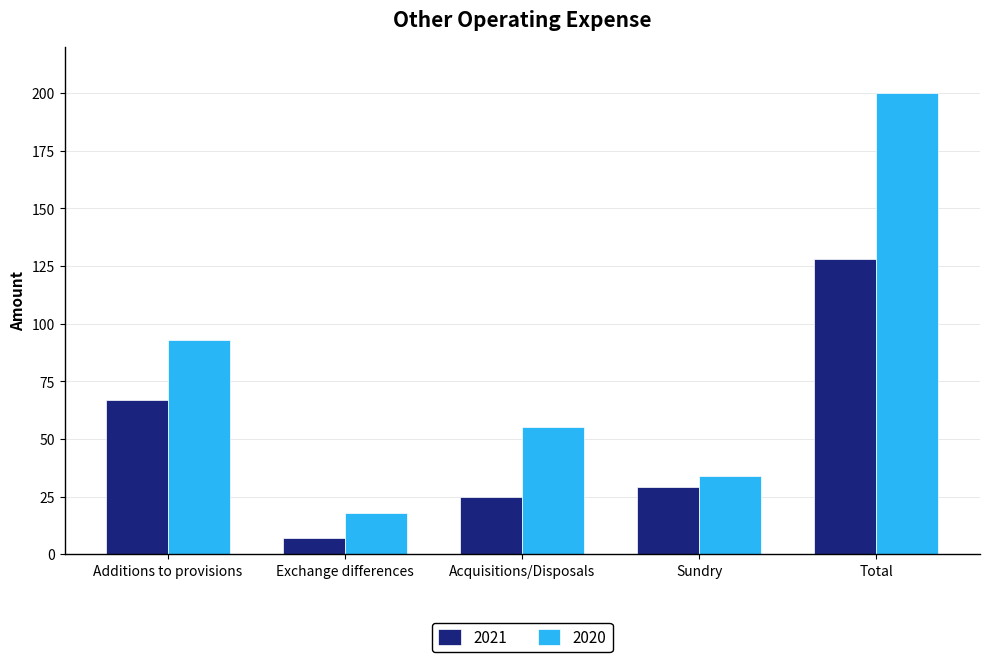

List the labels in order of 2020 value, smallest first.

Exchange differences, Sundry, Acquisitions/Disposals, Additions to provisions, Total